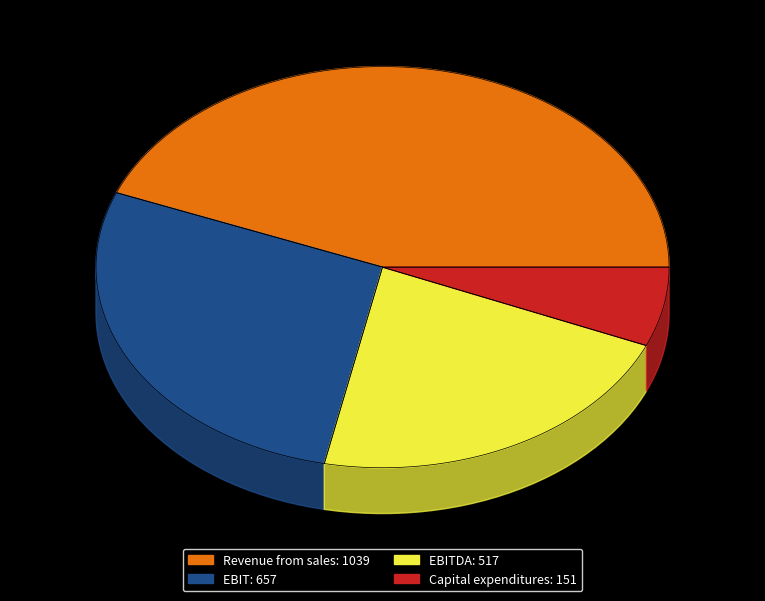

Rank the categories by value from highest to lowest.

Revenue from sales, EBIT, EBITDA, Capital expenditures